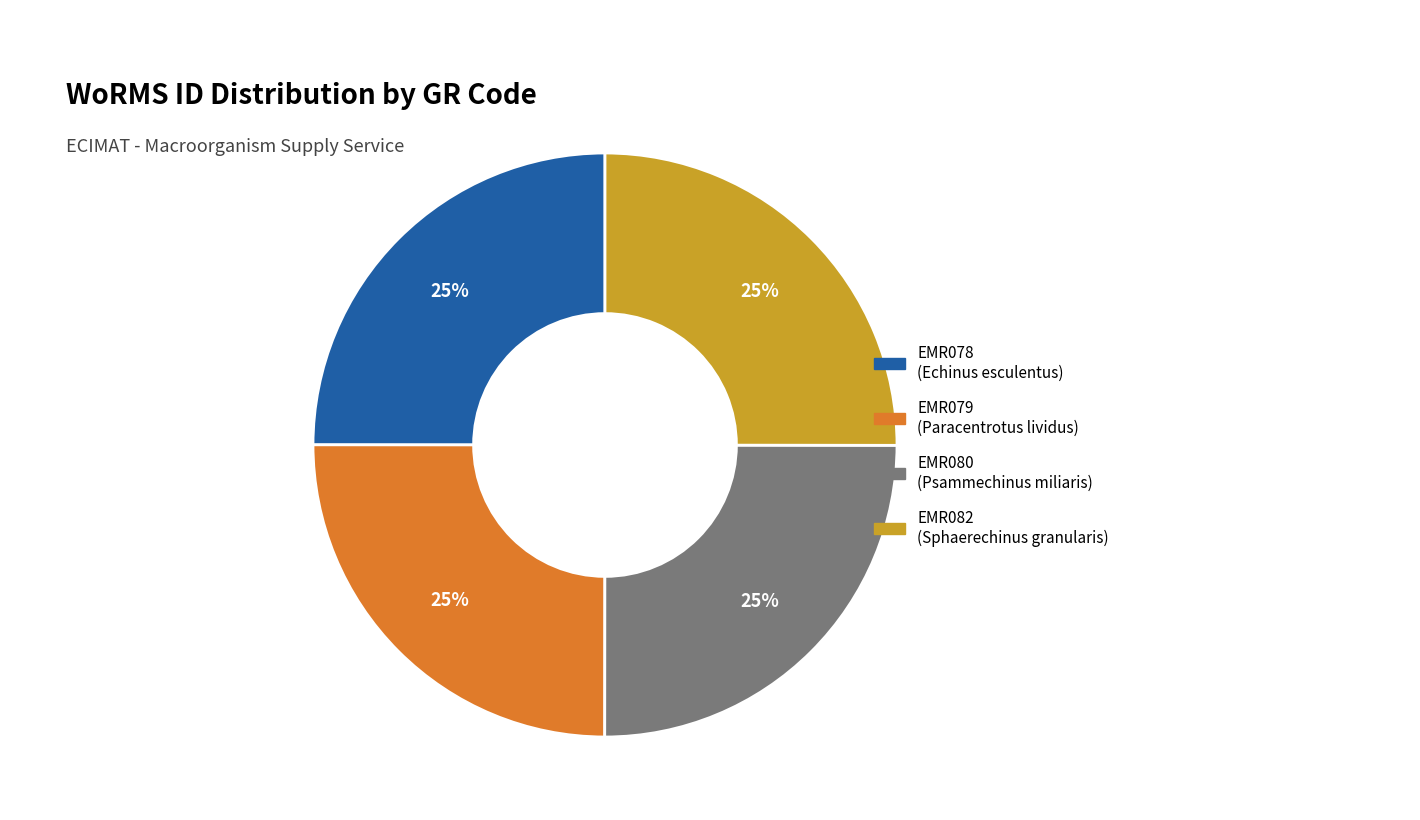

What is the ratio of the value at EMR082 to the value at EMR079?

1.0